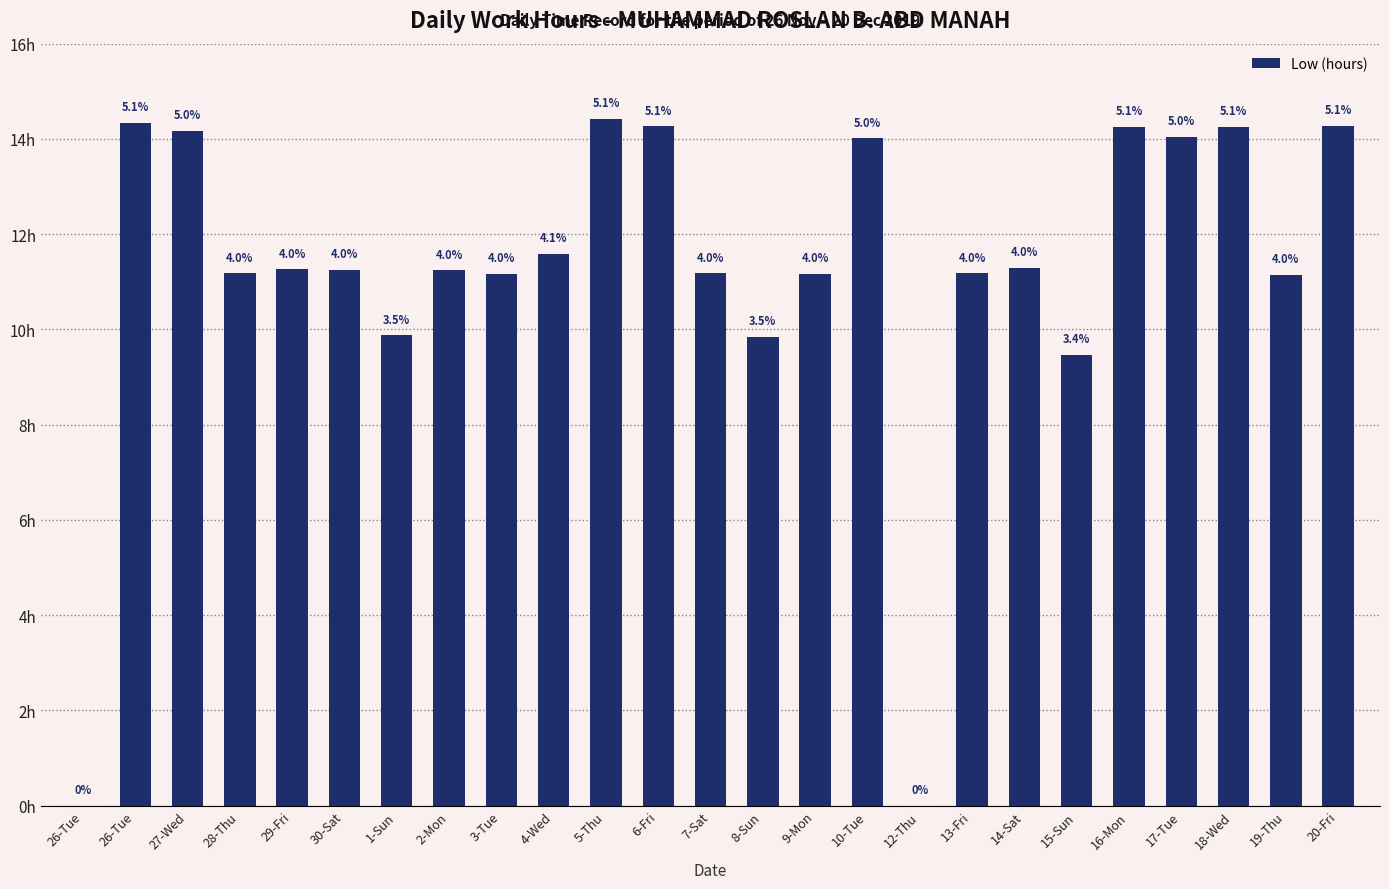

Are the bars horizontal?

No